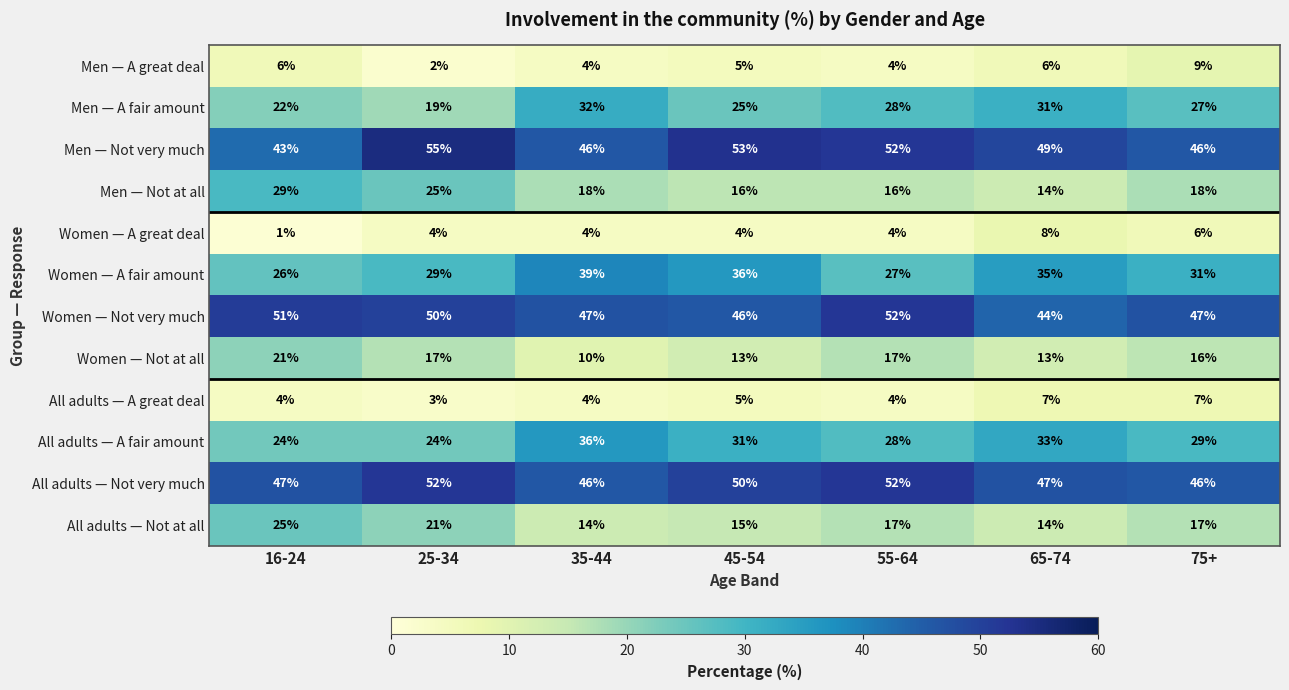

What is the difference between the Women — Not very much values at 25-34 and 75+?

3